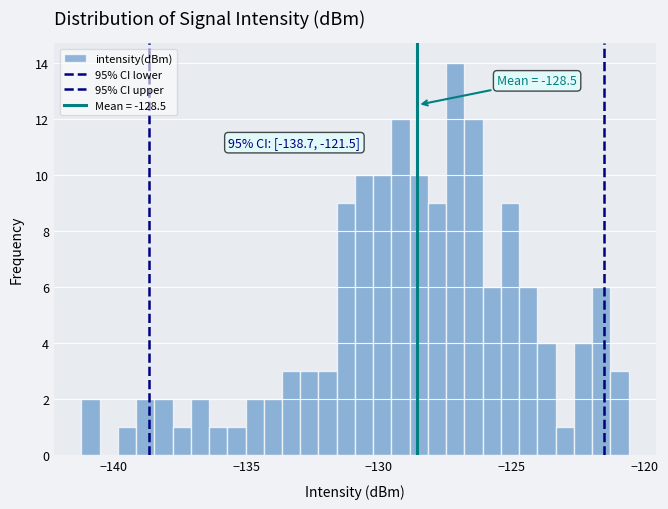

Around what value on the x-axis is the tallest bar? Give the approximate position of its centre, as read against the axis.

-127.0